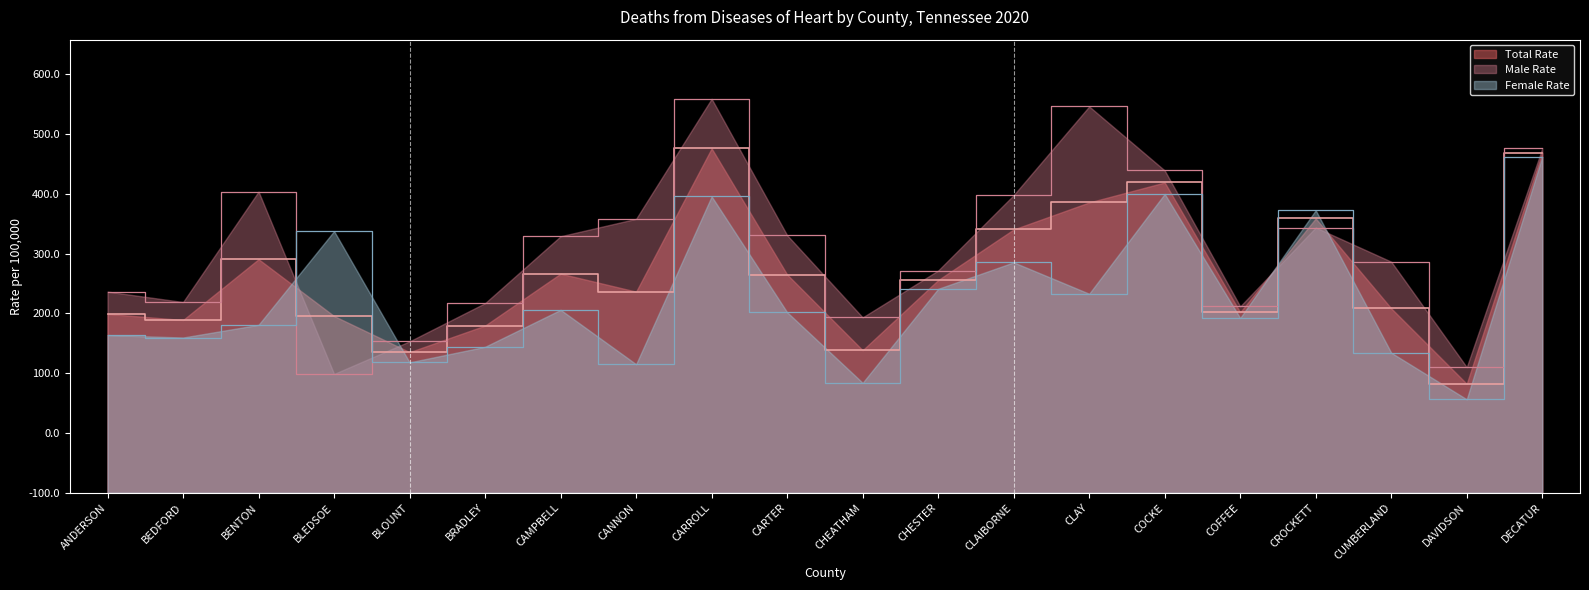

How many values in the Total Rate series are below 355?

10